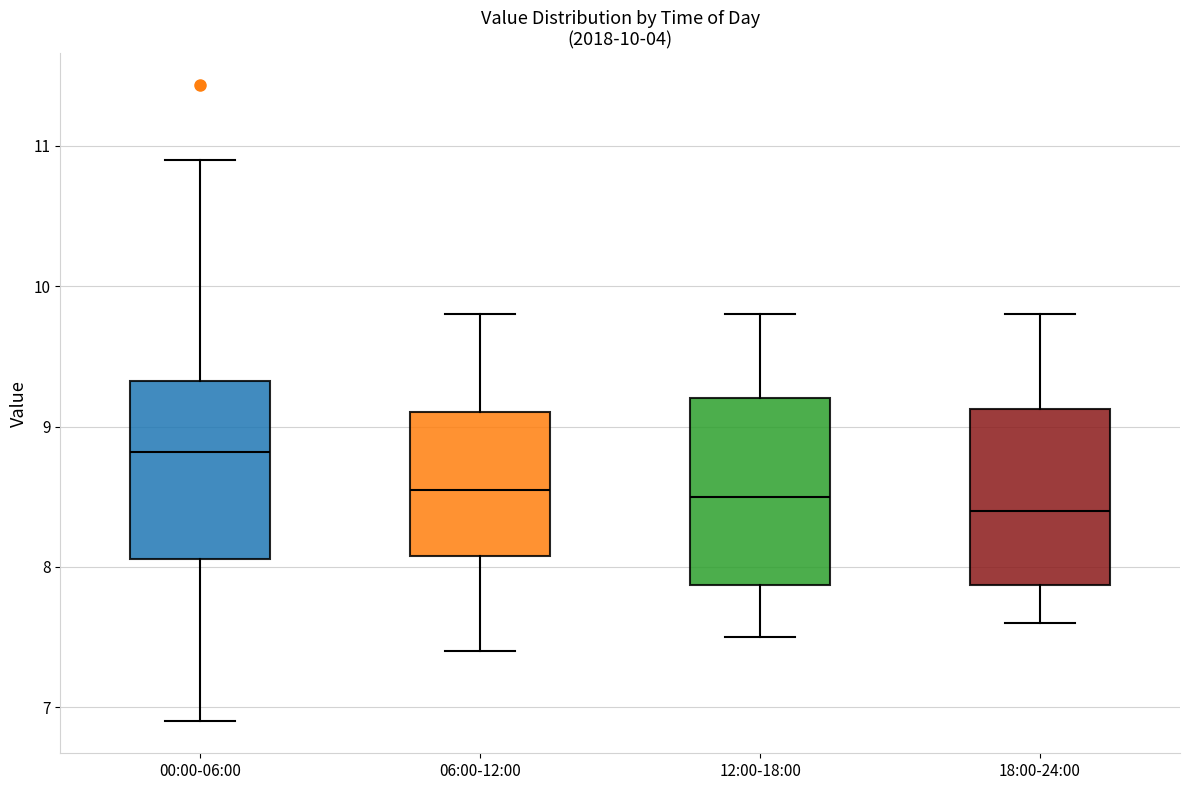

Which box's median line is the highest?

00:00-06:00